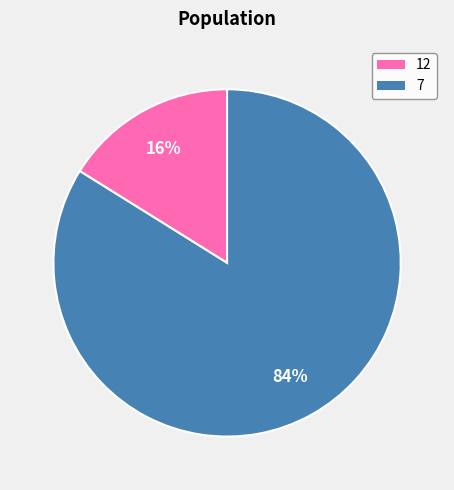

Which has a higher value, 7 or 12?

7